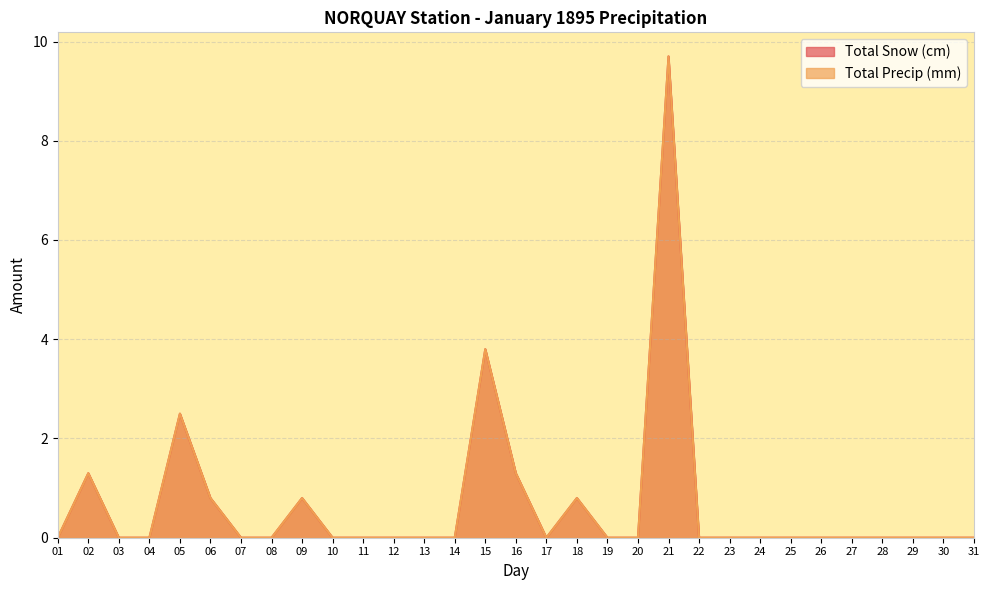

What is the difference between the maximum and minimum values in the Total Precip (mm) series?

9.7